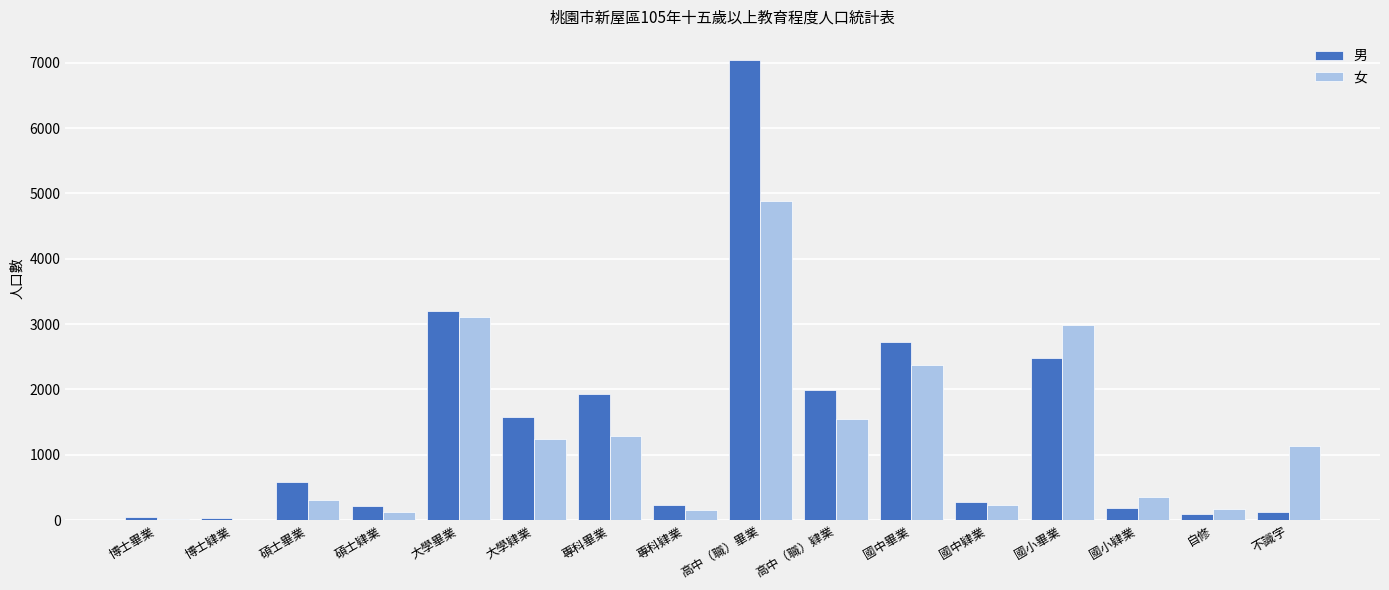

True or false: 男 has a value of 579 at 碩士畢業.

True